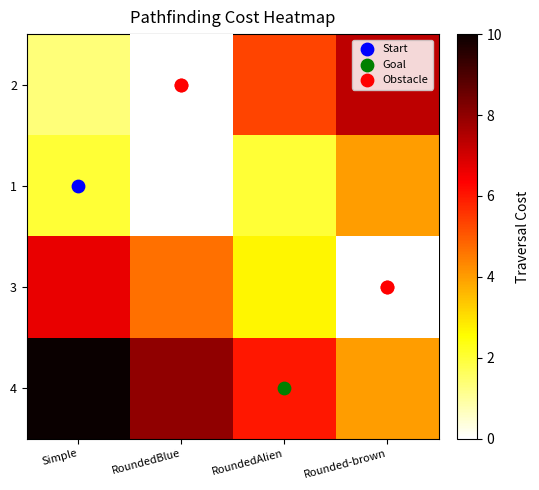

Count the number of categories in the chart.

4